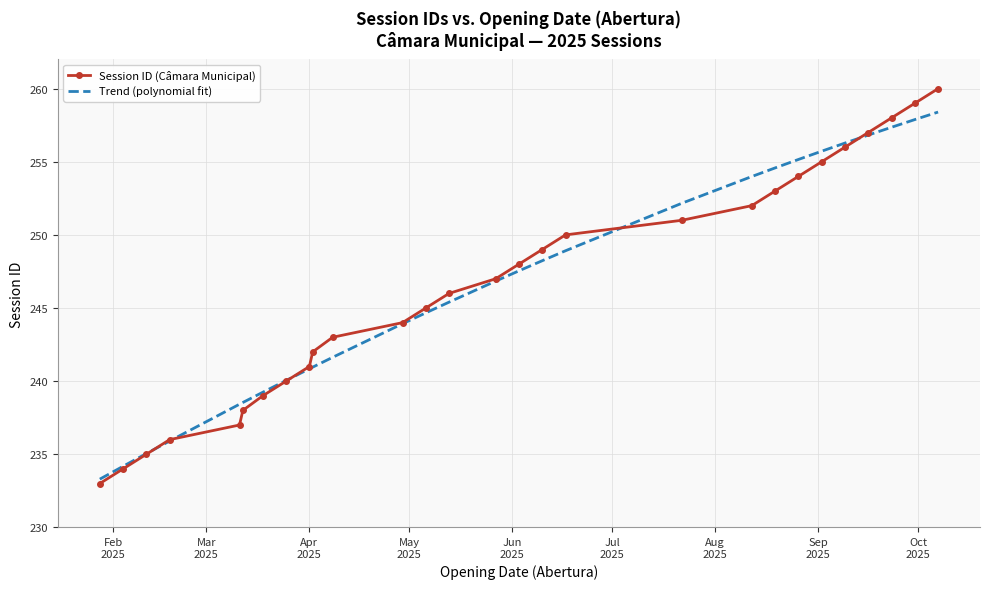

Which series has the largest range (max minus min)?

Session ID (Câmara Municipal)